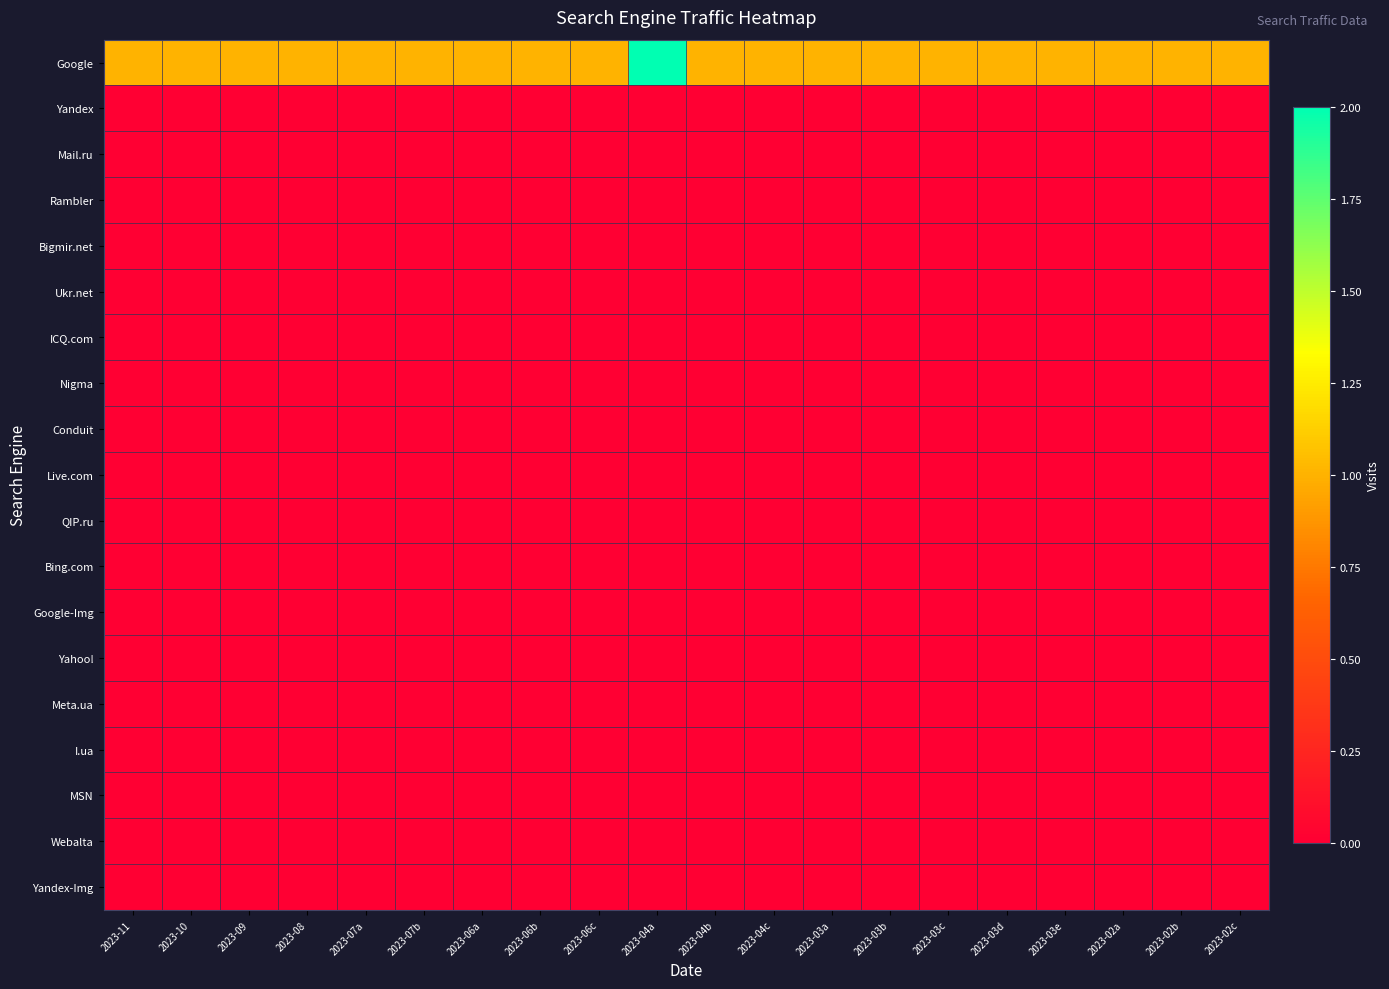

Between 2023-03d and 2023-02b, which series saw the biggest shift?

Google